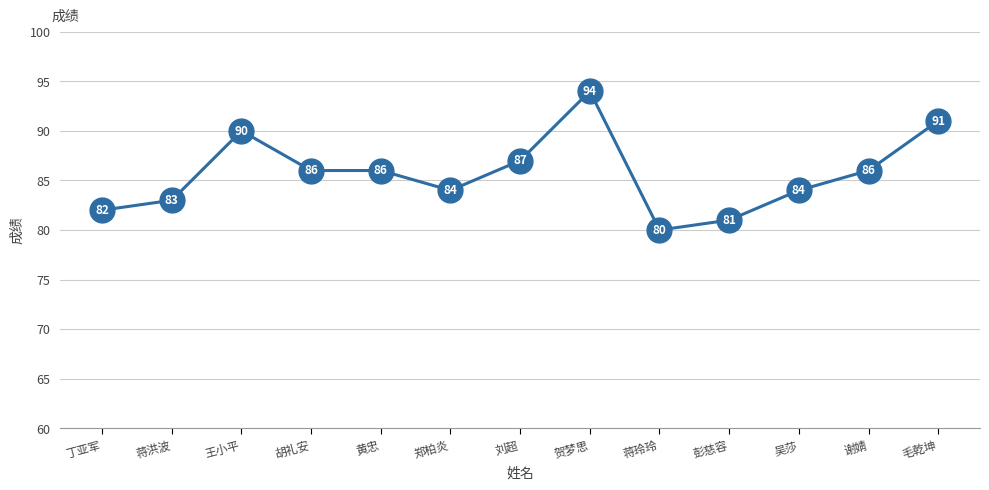

What is the change in value from 黄忠 to 郑柏炎?

-2